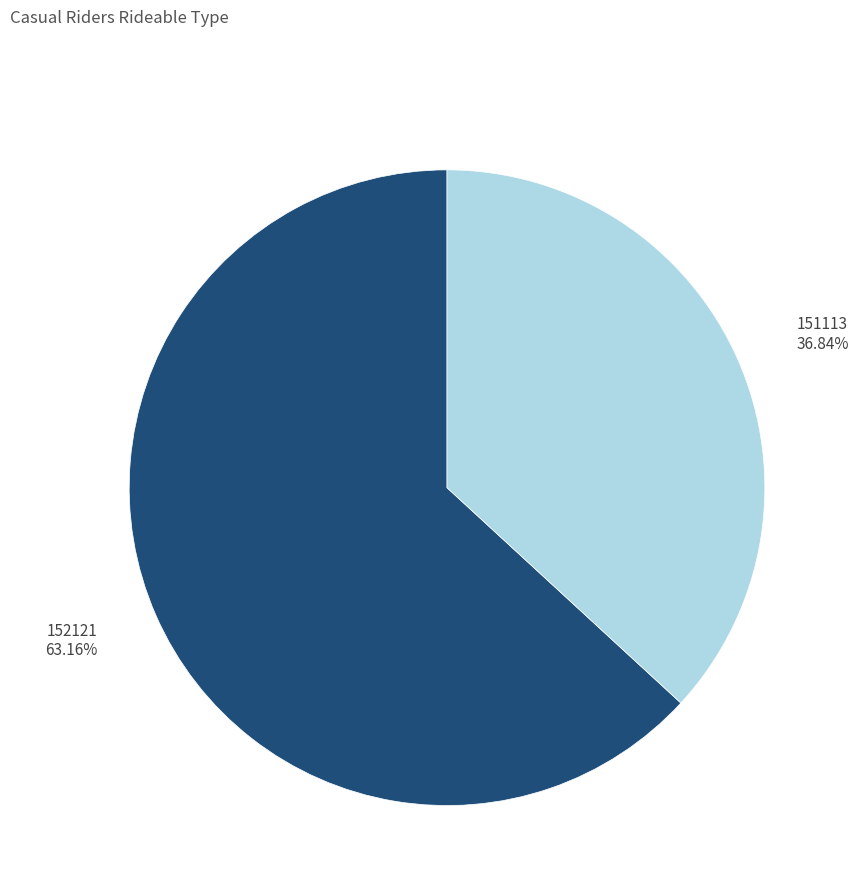

What percentage is the 152121 slice, to the nearest percent?

63%